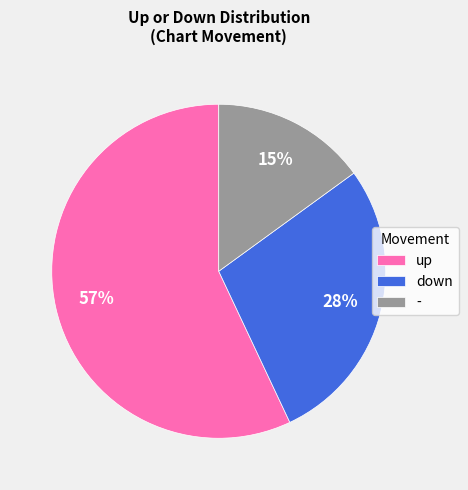

Which slice represents more than half of the pie?

up